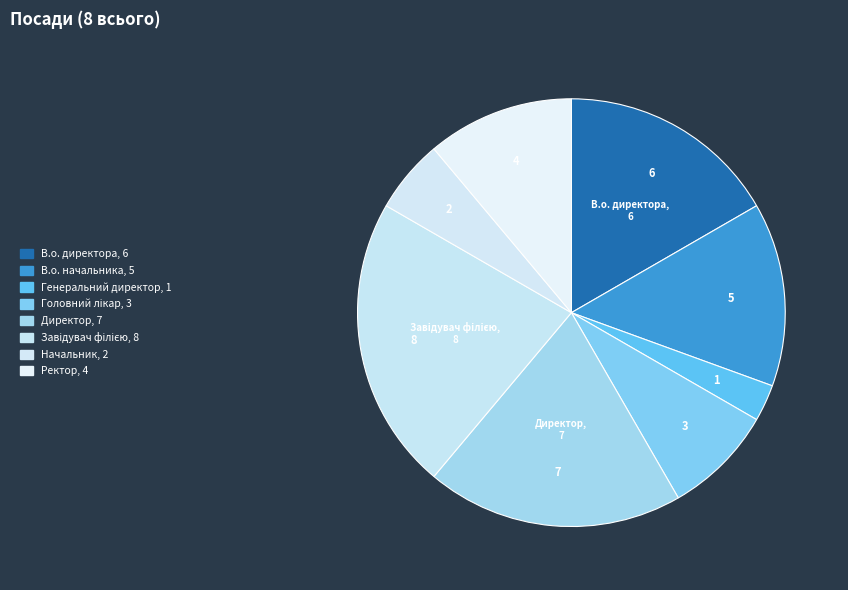

How many segments does this pie chart have?

8